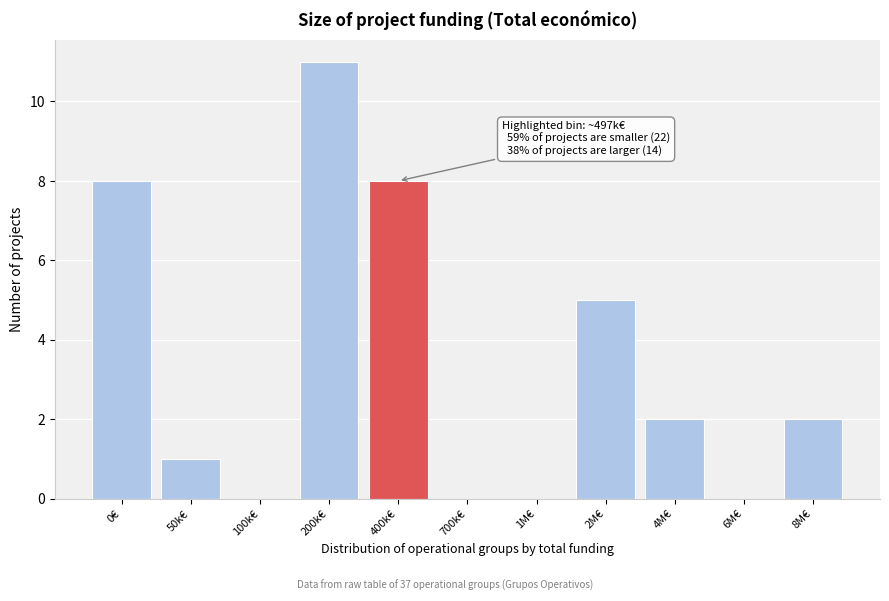

Reading right to left, what are all the values shown in this chart?

8M€=2	6M€=0	4M€=2	2M€=5	1M€=0	700k€=0	400k€=8	200k€=11	100k€=0	50k€=1	0€=8